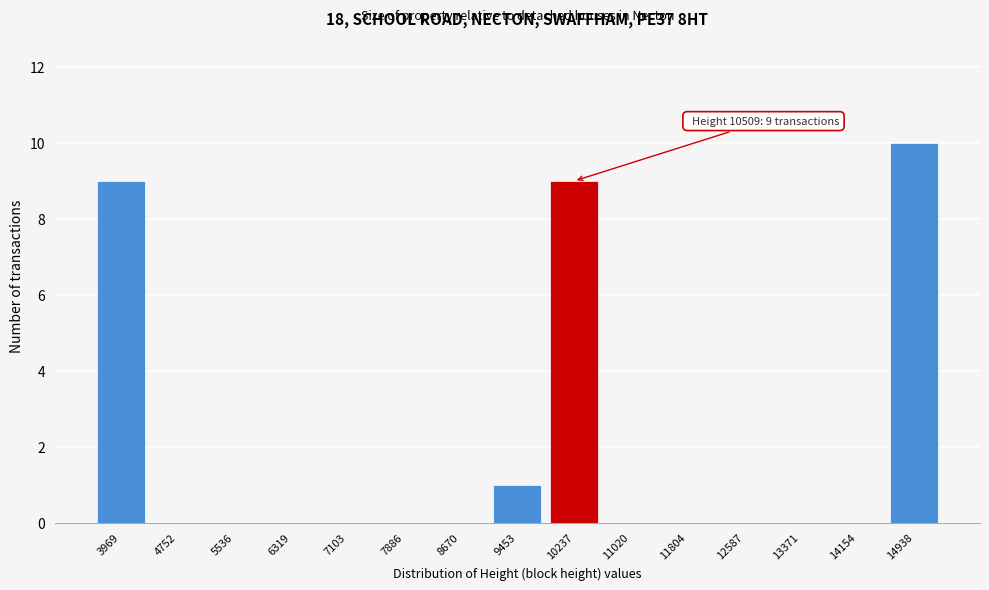

Reading left to right, list all the values displayed in this chart.

3969=9	4752=0	5536=0	6319=0	7103=0	7886=0	8670=0	9453=1	10237=9	11020=0	11804=0	12587=0	13371=0	14154=0	14938=10